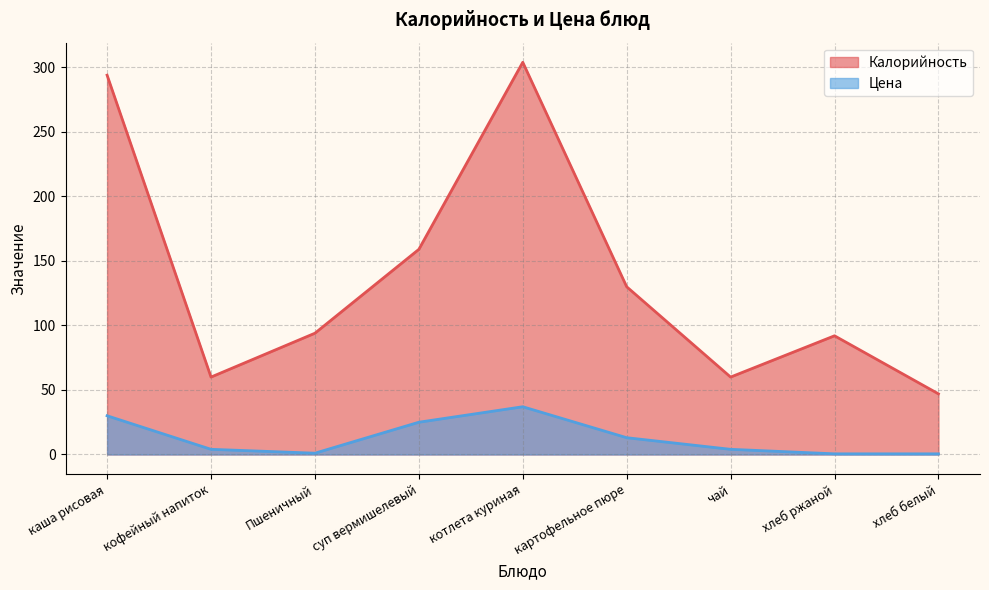

Between кофейный напиток and хлеб ржаной, which series saw the biggest shift?

Калорийность